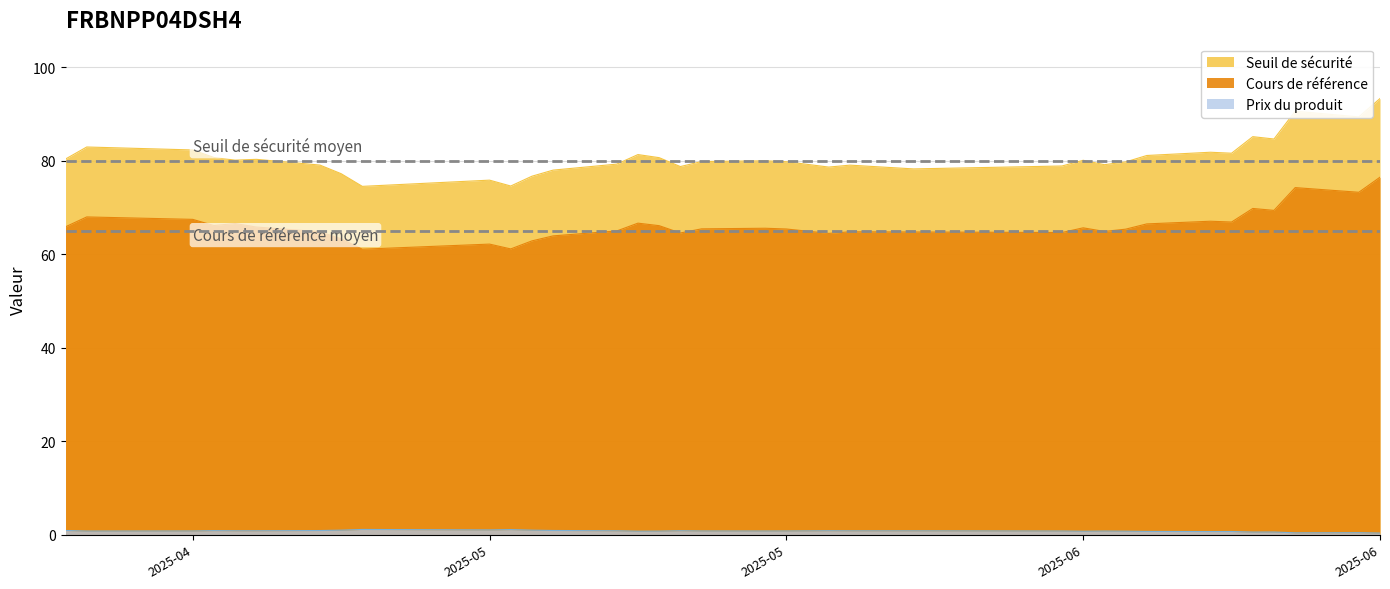

What are all the series names shown in the legend?

Seuil de sécurité, Cours de référence, Prix du produit